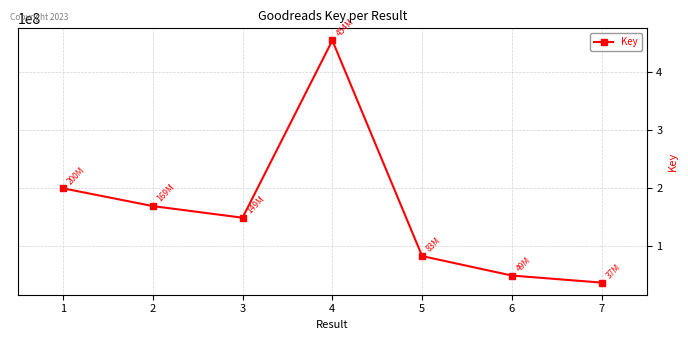

Is this an area chart (filled region under the line)?

No